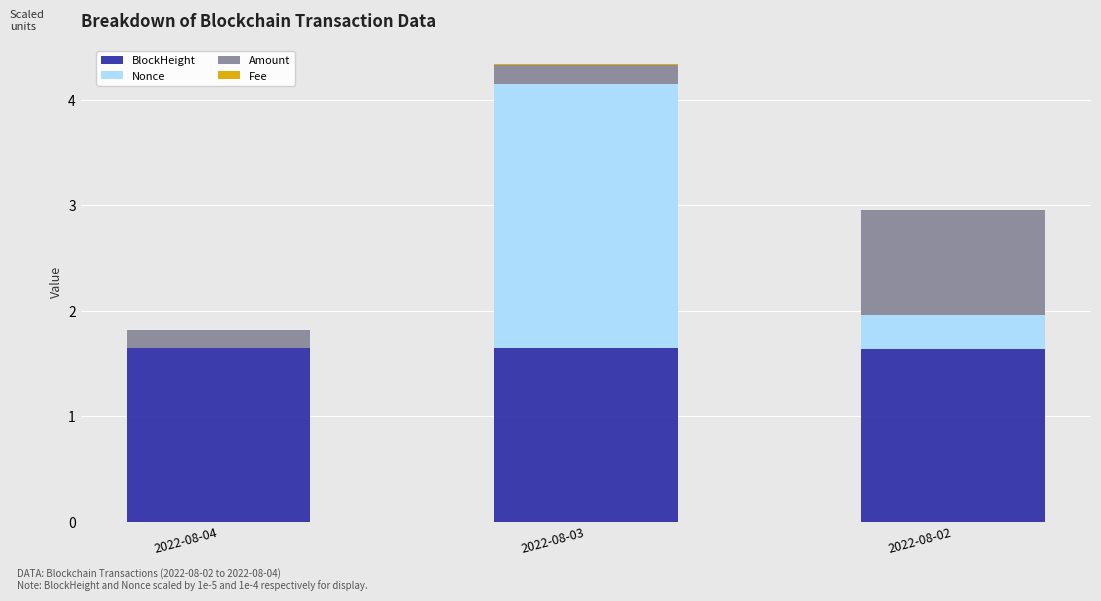

True or false: BlockHeight has a value of 0.4 at 2022-08-03.

False